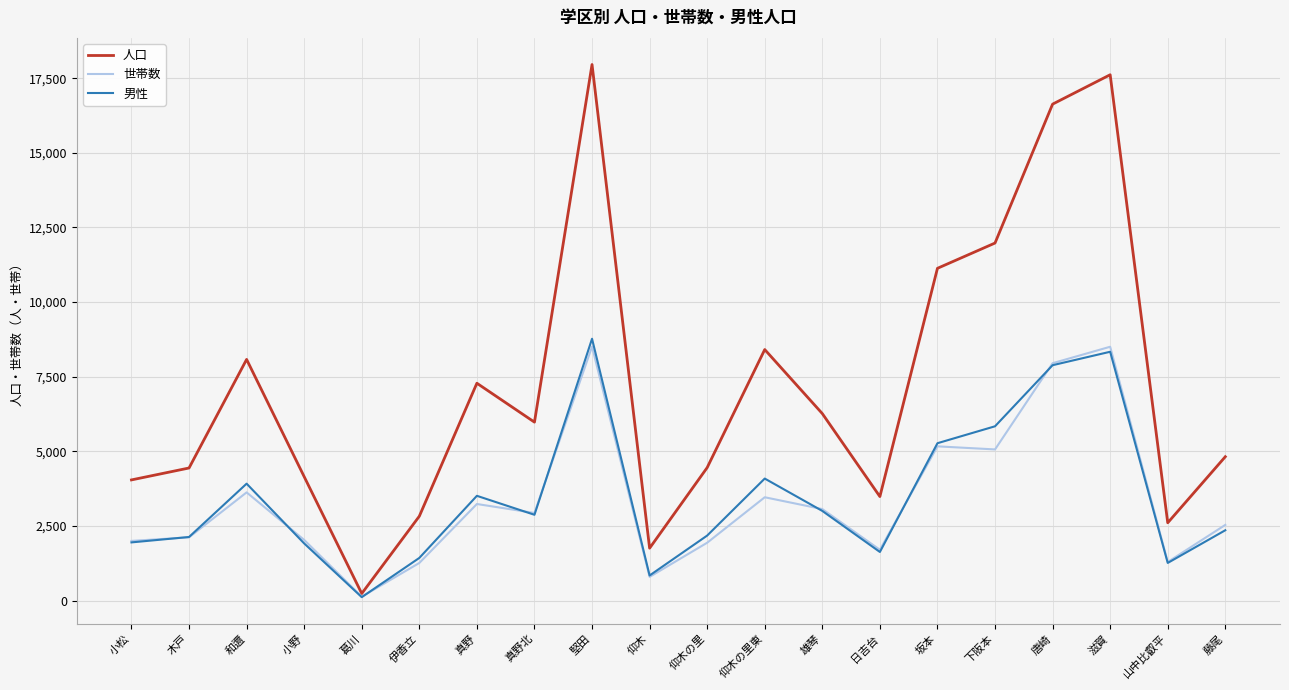

Is it true that 人口 equals 4152 at 小野?

True